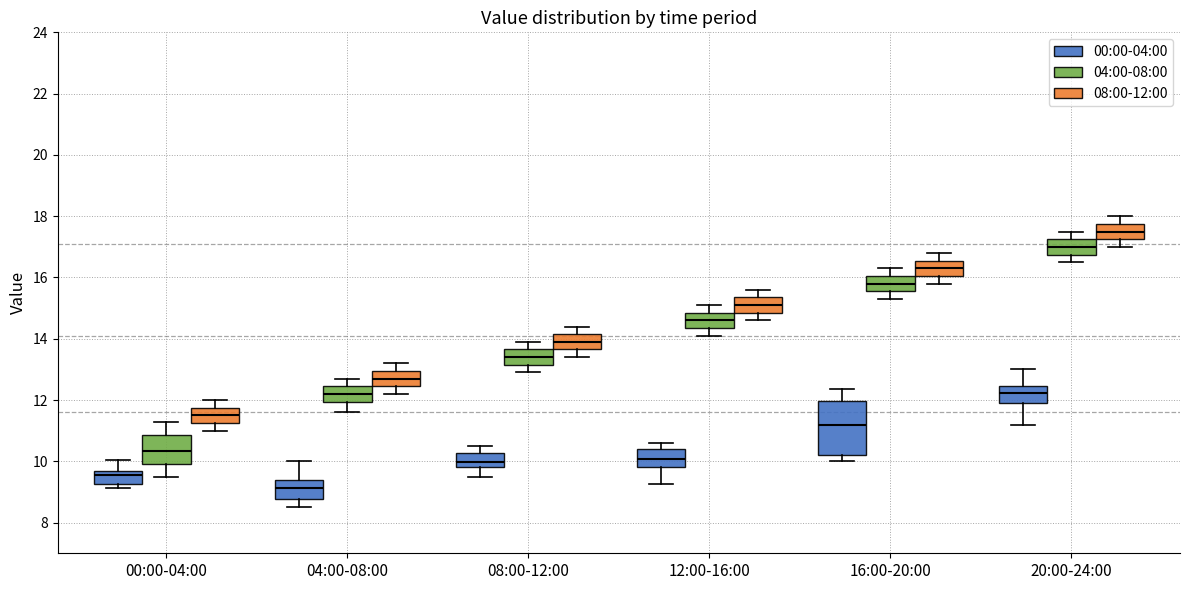

Reading left to right, transcribe this box plot: for each box, give where its median line is, the range the box spans, and where its two whiskers end, as read against the y-axis. The values are not printed on the chart, so give them approximately, as read against the axis.

00:00-04:00 (00:00-04:00): median 9.6 (just below the box's upper edge), box 9.2 to 9.6, whiskers 9.2 (just below the box's lower edge) to 10.0
00:00-04:00 (04:00-08:00): median 10.4, box 10.0 to 10.8, whiskers 9.6 to 11.4
00:00-04:00 (08:00-12:00): median 11.6, box 11.2 to 11.8, whiskers 11.0 to 12.0
04:00-08:00 (00:00-04:00): median 9.2, box 8.8 to 9.4, whiskers 8.6 to 10.0
04:00-08:00 (04:00-08:00): median 12.2, box 12.0 to 12.4, whiskers 11.6 to 12.8
04:00-08:00 (08:00-12:00): median 12.8, box 12.4 to 13.0, whiskers 12.2 to 13.2
08:00-12:00 (00:00-04:00): median 10.0, box 9.8 to 10.2, whiskers 9.6 to 10.6
08:00-12:00 (04:00-08:00): median 13.4, box 13.2 to 13.6, whiskers 13.0 to 14.0
08:00-12:00 (08:00-12:00): median 14.0, box 13.6 to 14.2, whiskers 13.4 to 14.4
12:00-16:00 (00:00-04:00): median 10.0, box 9.8 to 10.4, whiskers 9.2 to 10.6
12:00-16:00 (04:00-08:00): median 14.6, box 14.4 to 14.8, whiskers 14.2 to 15.2
12:00-16:00 (08:00-12:00): median 15.2, box 14.8 to 15.4, whiskers 14.6 to 15.6
16:00-20:00 (00:00-04:00): median 11.2, box 10.2 to 12.0, whiskers 10.0 to 12.4
16:00-20:00 (04:00-08:00): median 15.8, box 15.6 to 16.0, whiskers 15.4 to 16.4
16:00-20:00 (08:00-12:00): median 16.4, box 16.0 to 16.6, whiskers 15.8 to 16.8
20:00-24:00 (00:00-04:00): median 12.2, box 11.8 to 12.4, whiskers 11.2 to 13.0
20:00-24:00 (04:00-08:00): median 17.0, box 16.8 to 17.2, whiskers 16.6 to 17.6
20:00-24:00 (08:00-12:00): median 17.6, box 17.2 to 17.8, whiskers 17.0 to 18.0